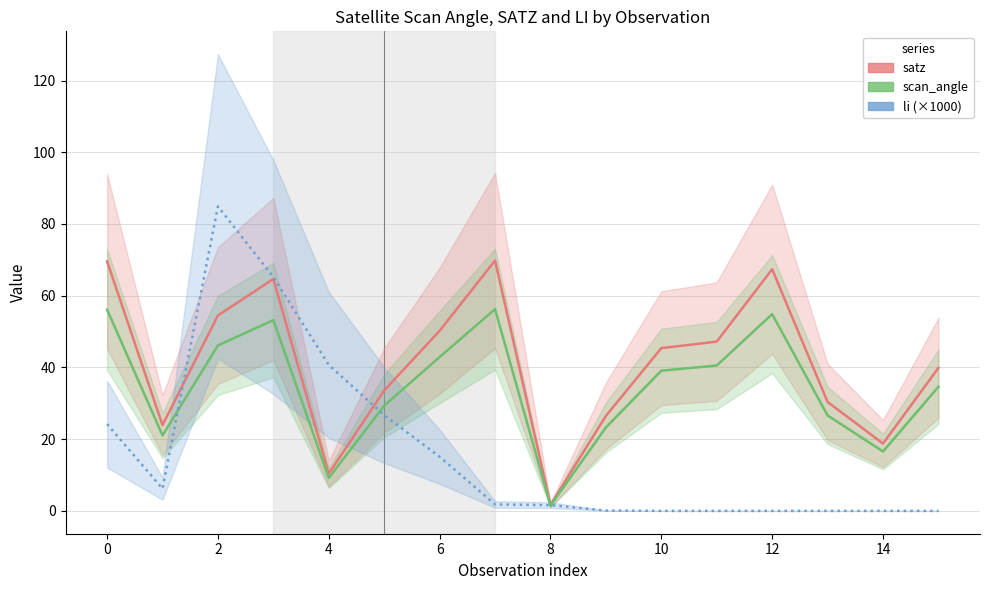

At which category is the sum across all series the highest?

2